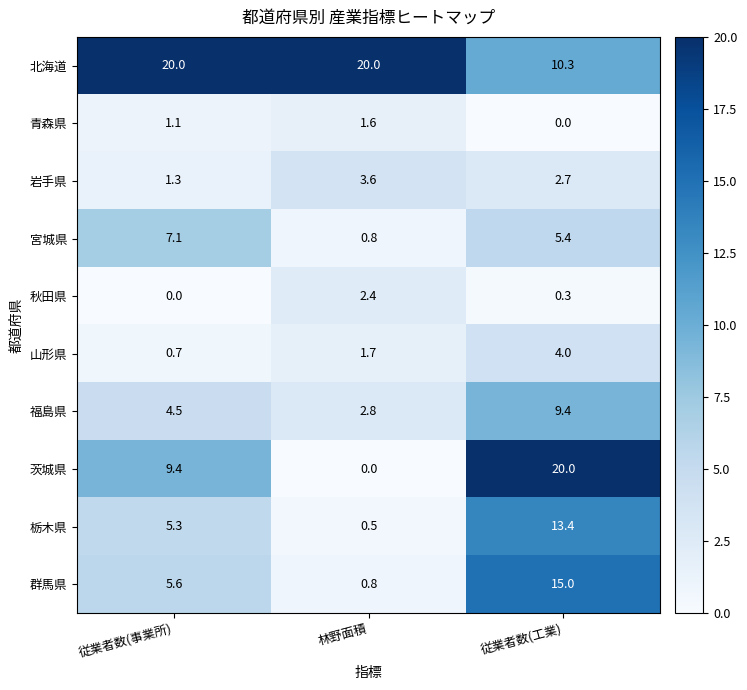

How many data points does each series have?

3